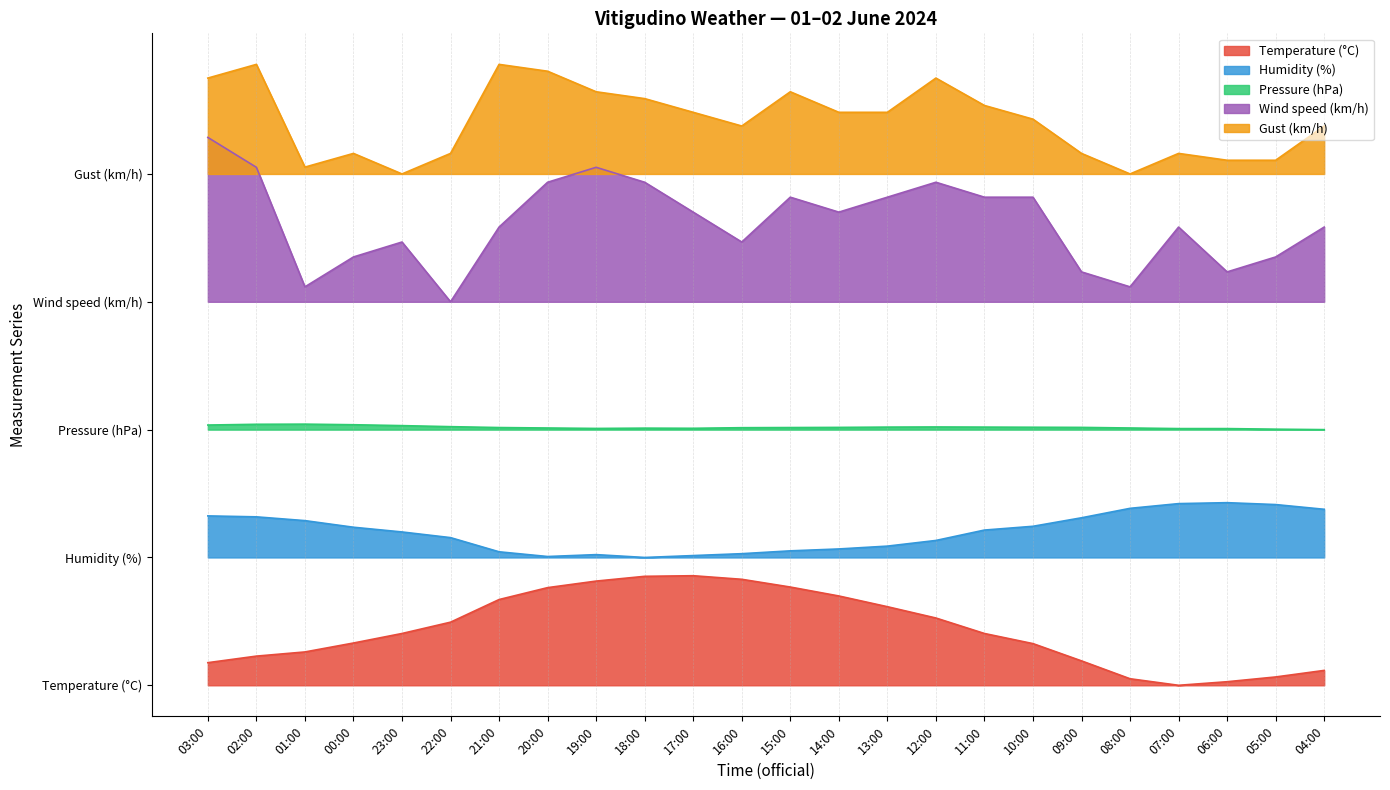

What is the greatest value displayed?

170.0